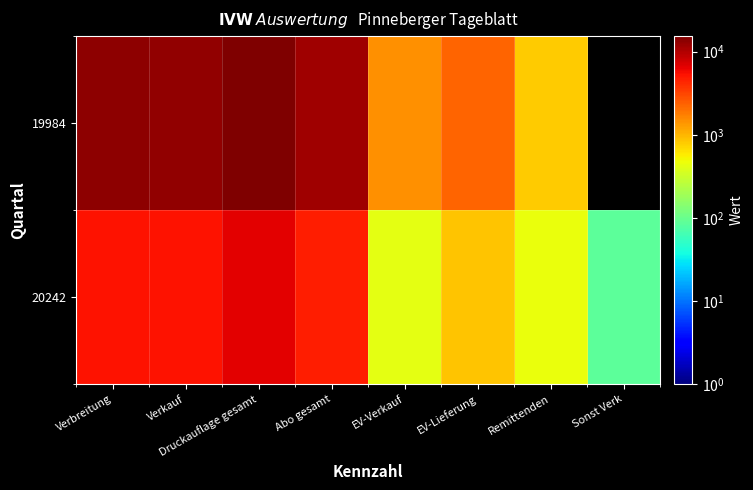

How many data points in 19984 are above 13219?

2